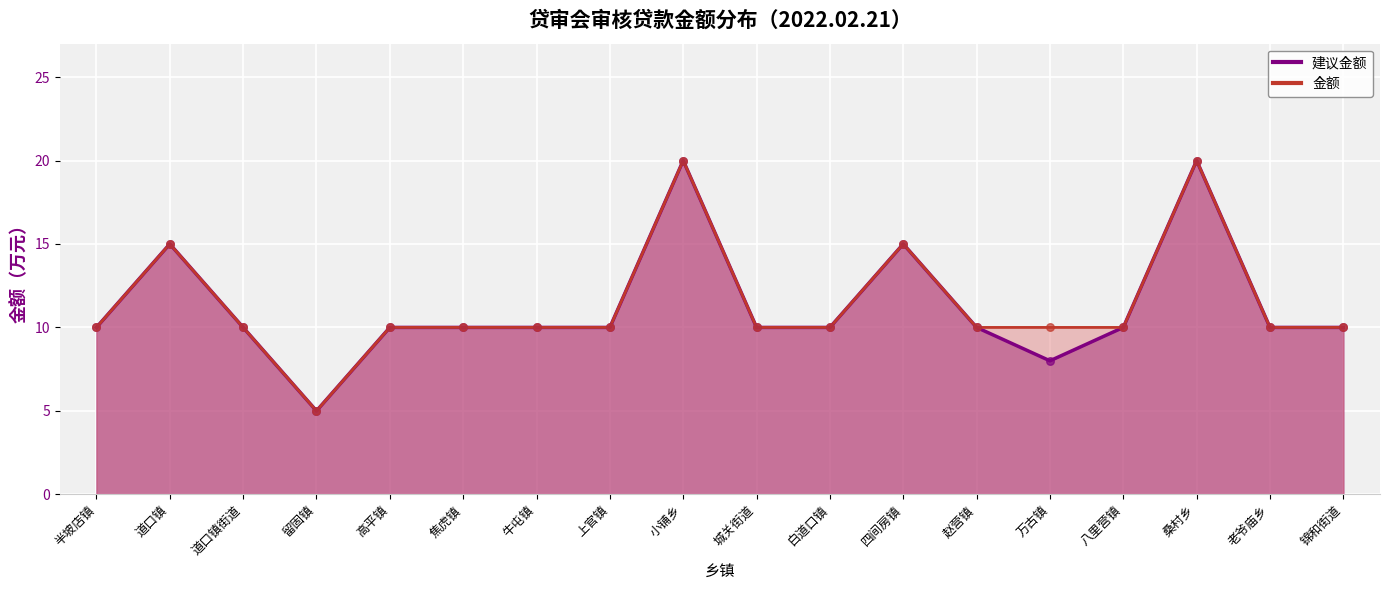

Which series has the largest total across all categories?

金额